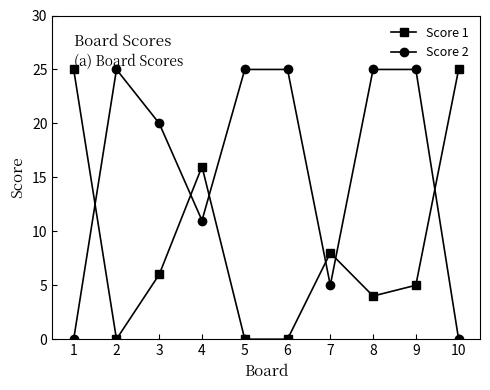

At which category is the sum across all series the highest?

9